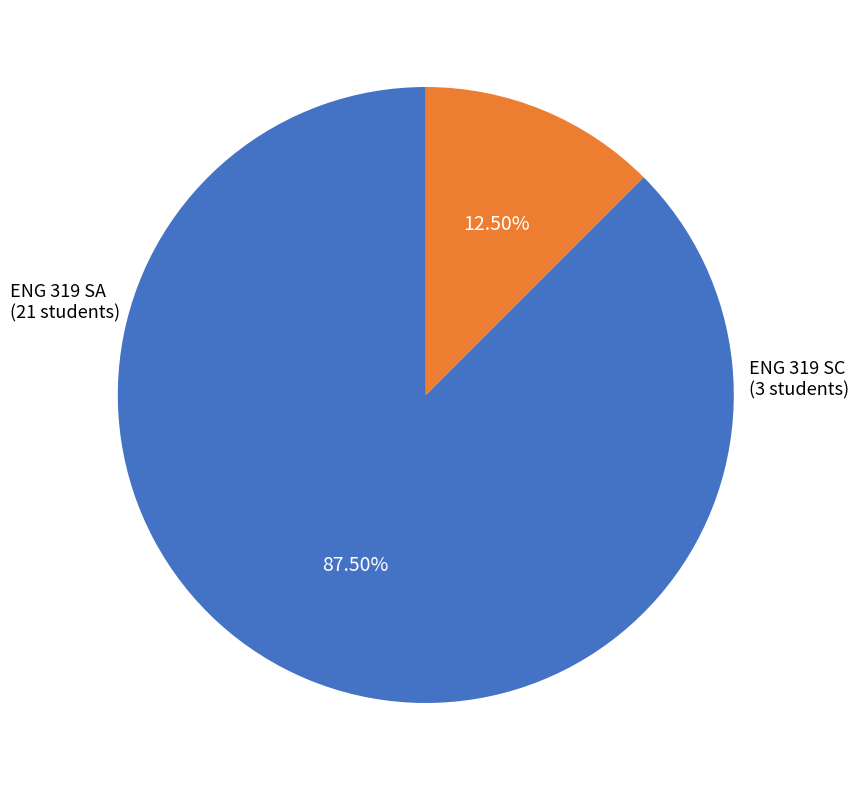

What is the smallest slice in the pie chart?

ENG 319 SC